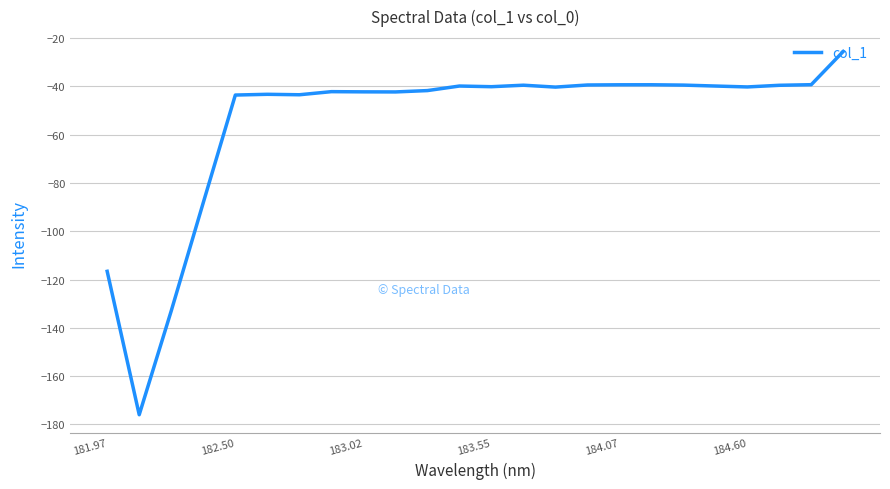

How many categories are shown in the chart?

24